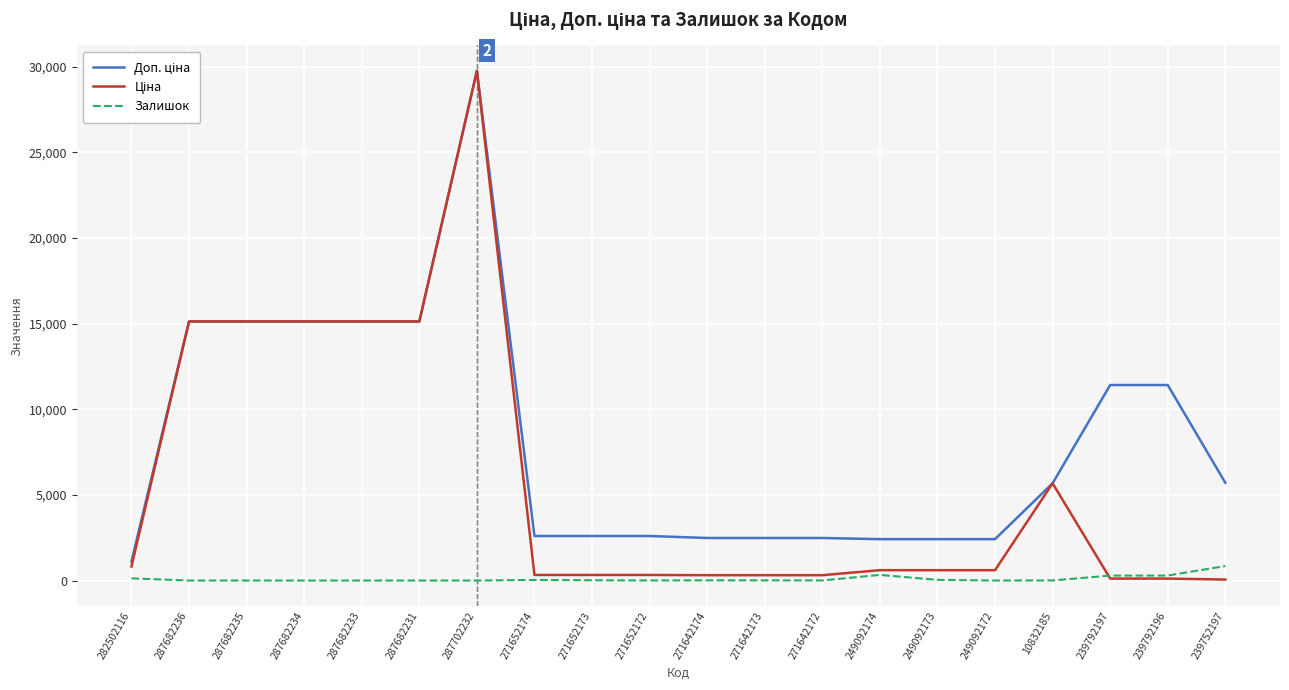

At which category does the chart reach its peak across all series?

287702232